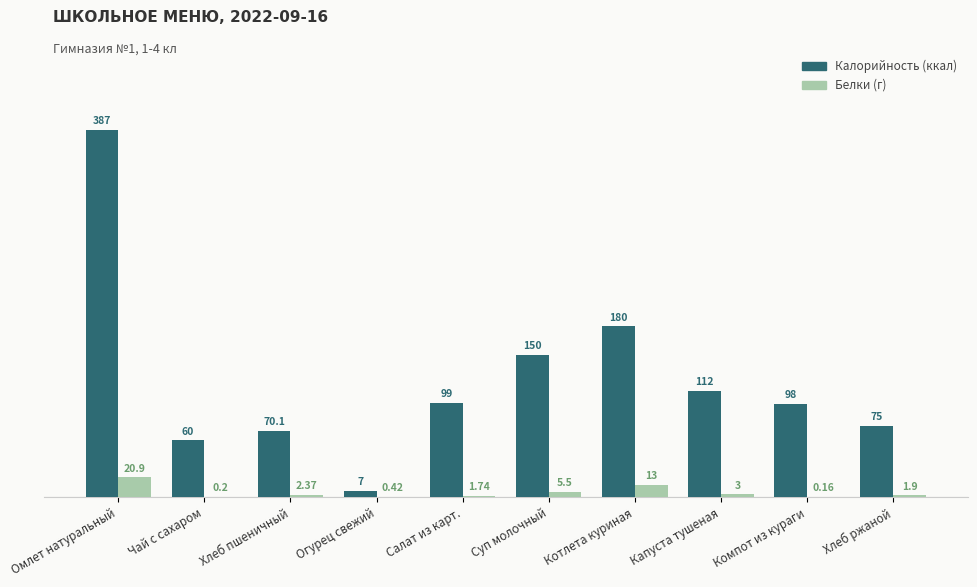

Which label corresponds to the largest value in the chart?

Омлет натуральный